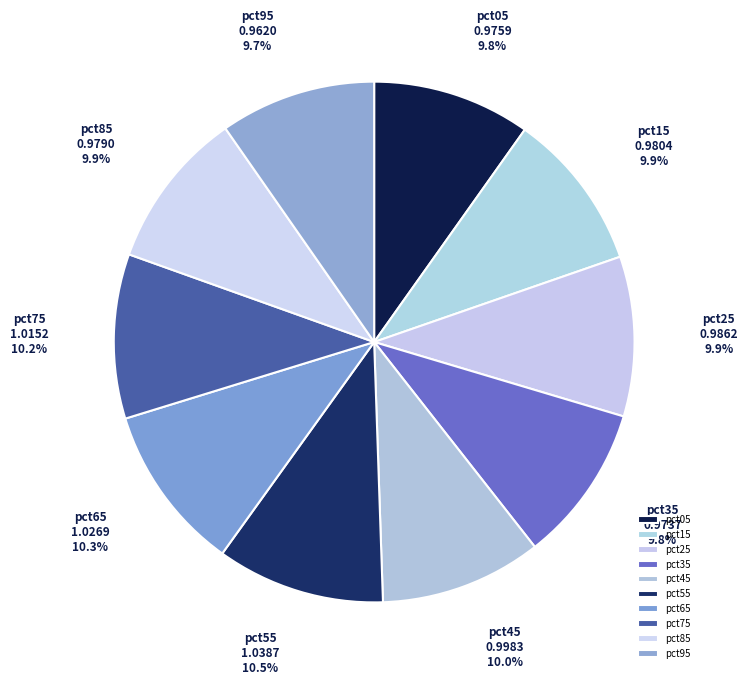

Do pct55 and pct45 together represent more than half of the pie?

No